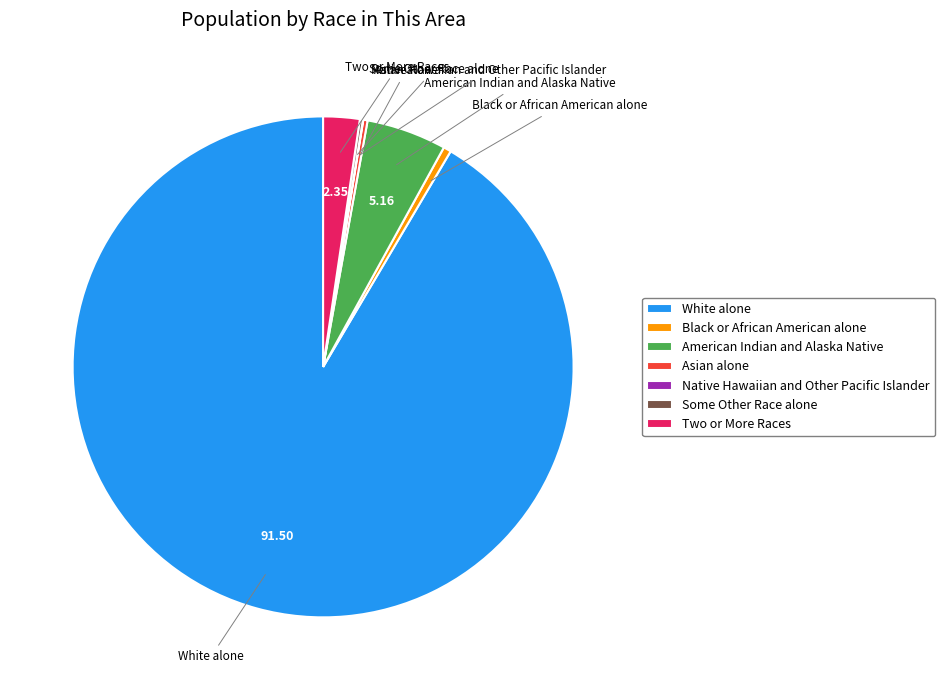

Does Two or More Races account for over 50% of the chart?

No